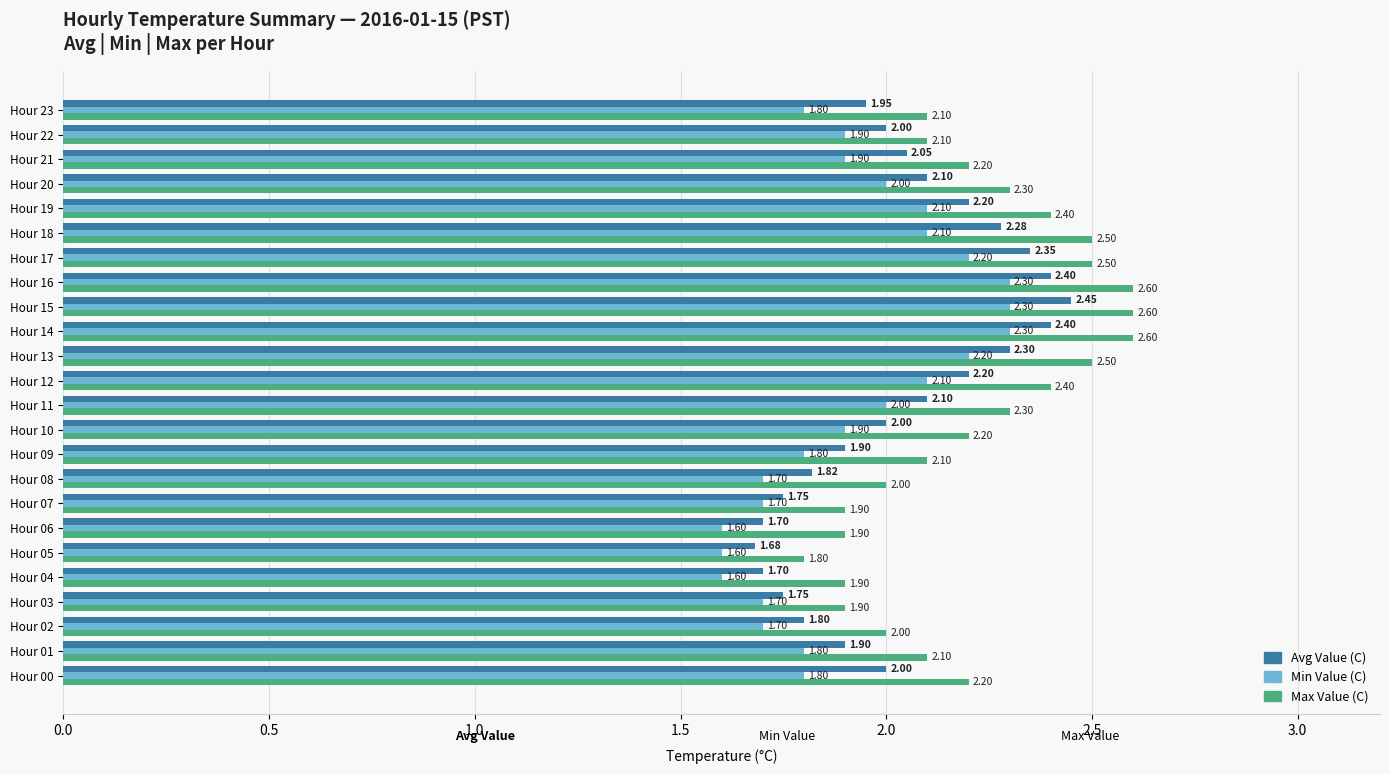

Which series has the largest range (max minus min)?

Max Value (C)